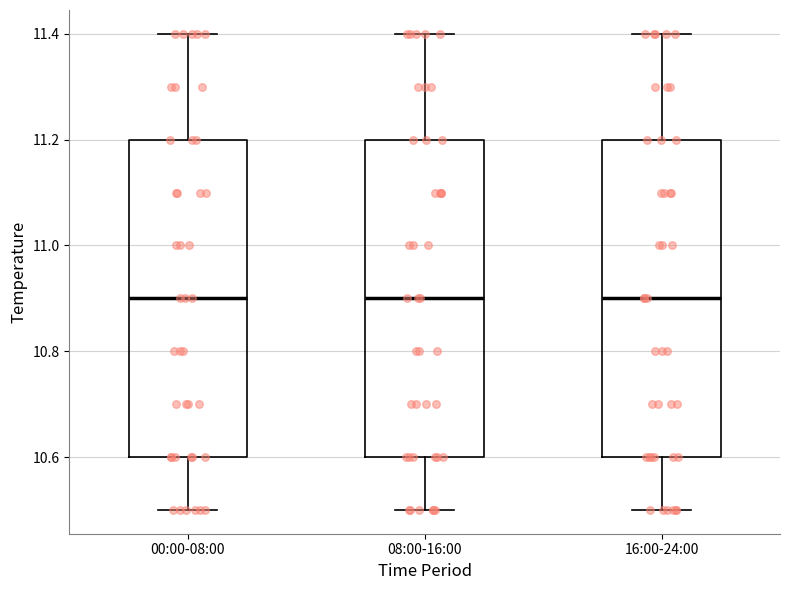

Reading left to right, read every box against the y-axis: the position of its median line, the range the box covers, and the ends of its whiskers. The values are not printed on the chart, so give them approximately, as read against the axis.

00:00-08:00: median 10.9, box 10.6 to 11.2, whiskers 10.5 to 11.4
08:00-16:00: median 10.9, box 10.6 to 11.2, whiskers 10.5 to 11.4
16:00-24:00: median 10.9, box 10.6 to 11.2, whiskers 10.5 to 11.4